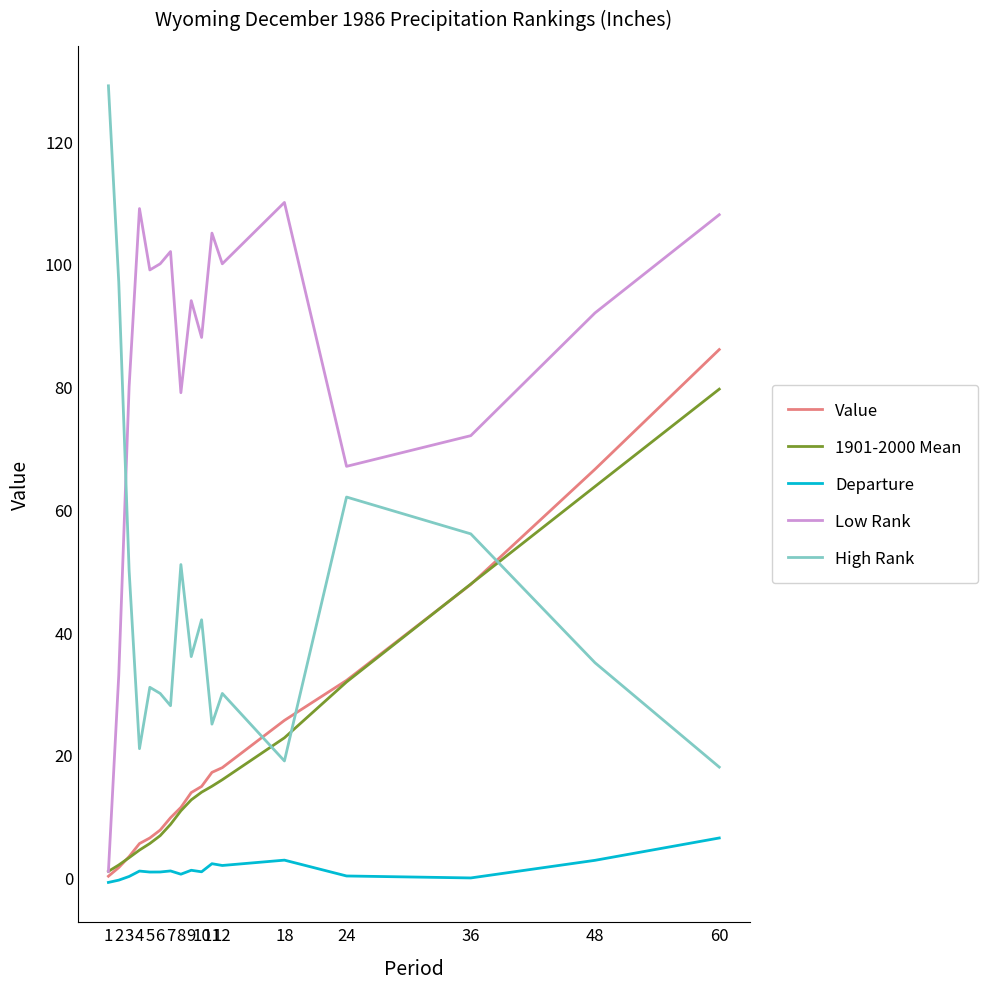

Rank the series by their maximum value, from highest to lowest.

High Rank, Low Rank, Value, 1901-2000 Mean, Departure